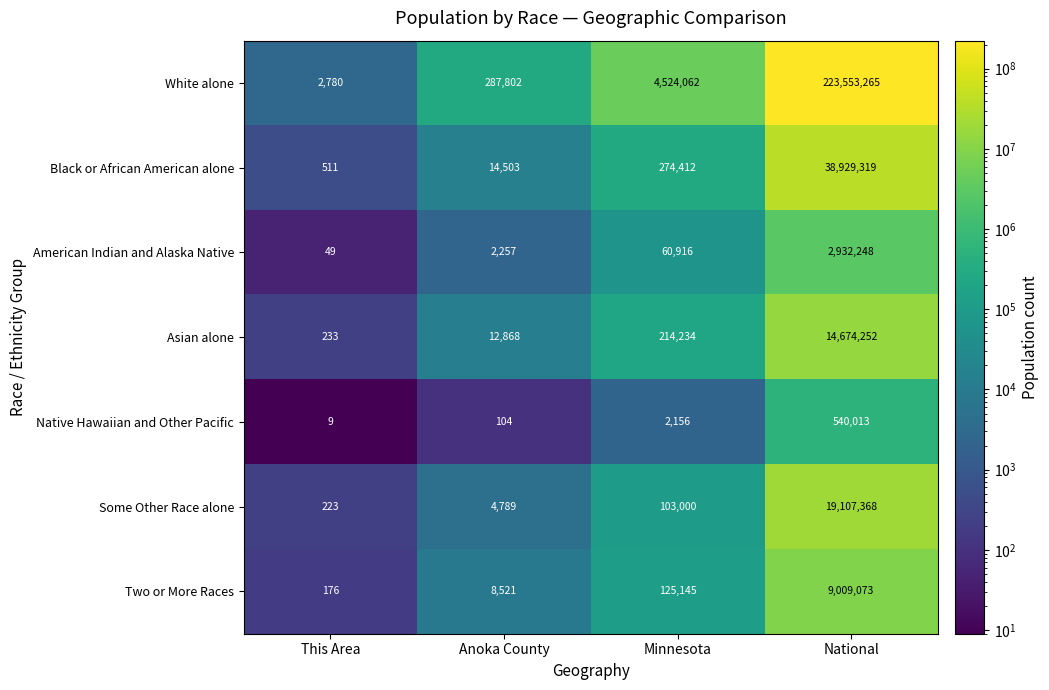

Which series has the largest total across all categories?

White alone